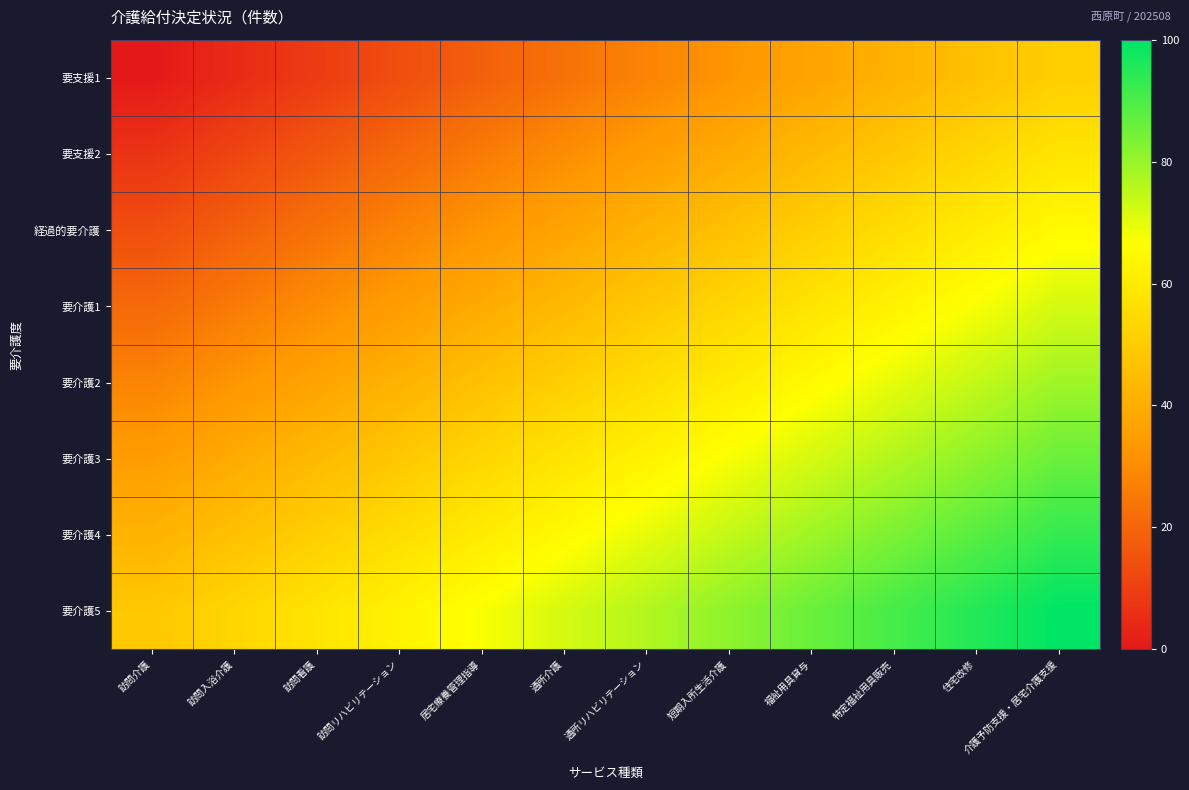

Between 住宅改修 and 訪問看護, which is larger?

住宅改修